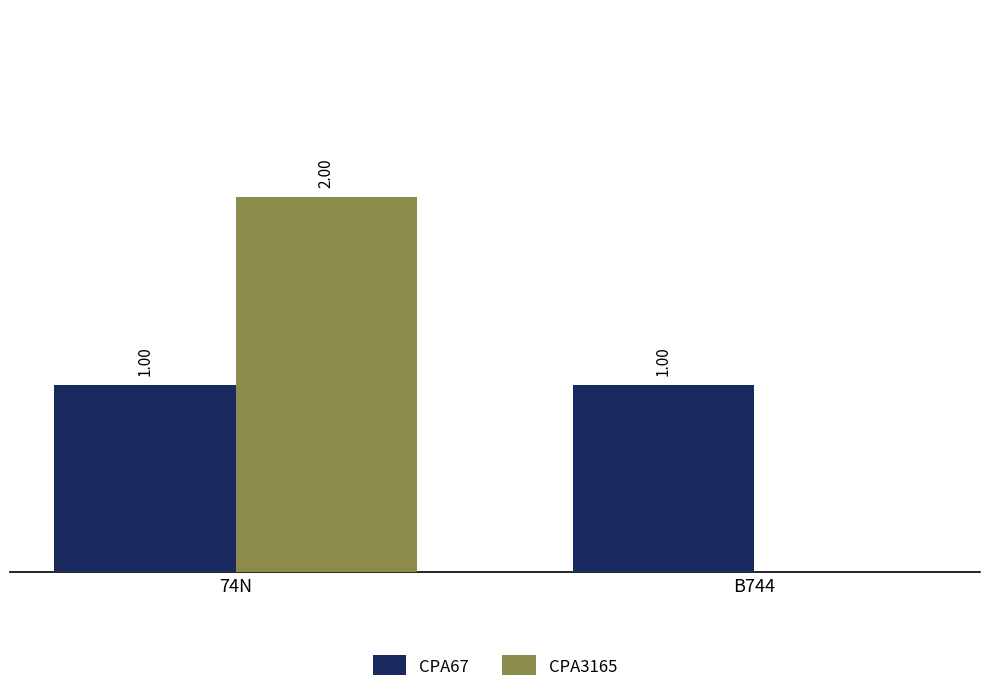

Is the value of CPA3165 at B744 greater than the value of CPA67 at B744?

No